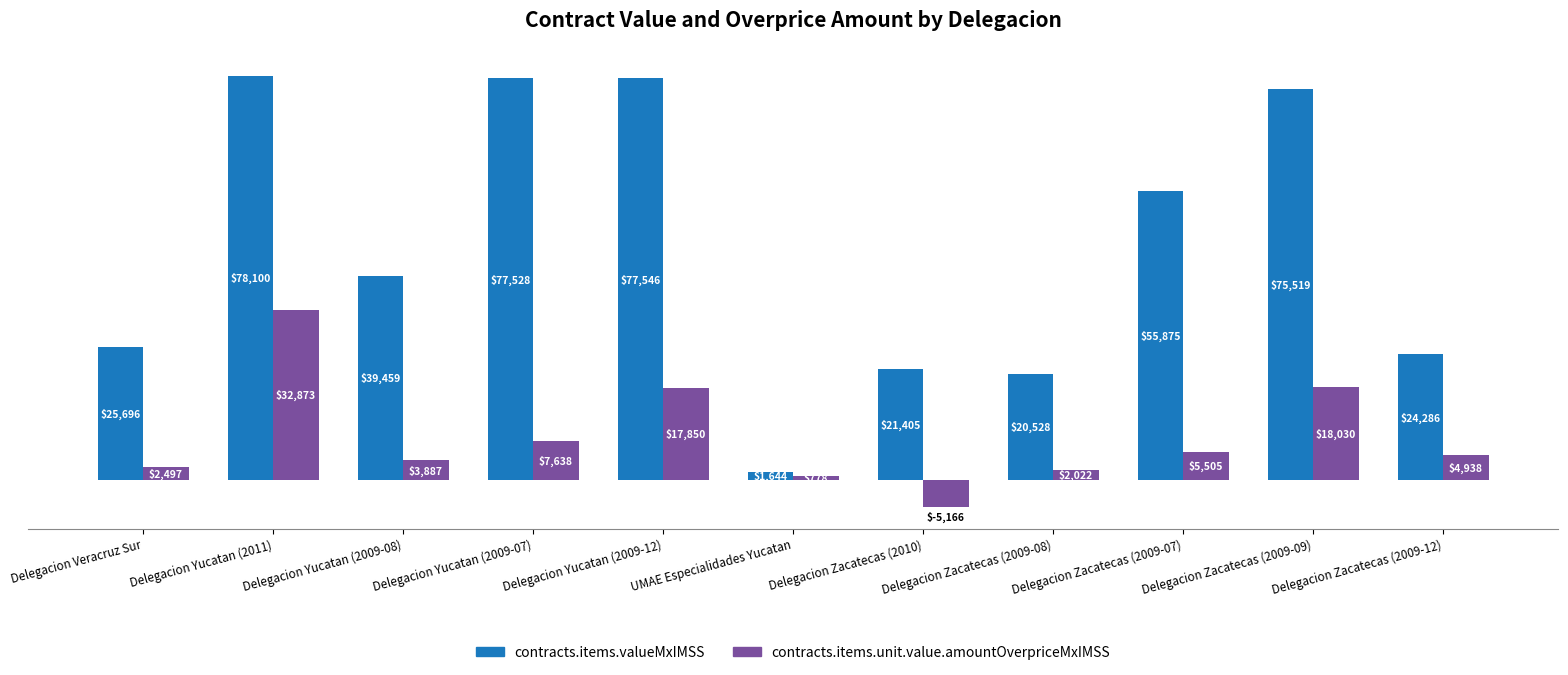

How many values in the contracts.items.unit.value.amountOverpriceMxIMSS series exceed 4938?

6